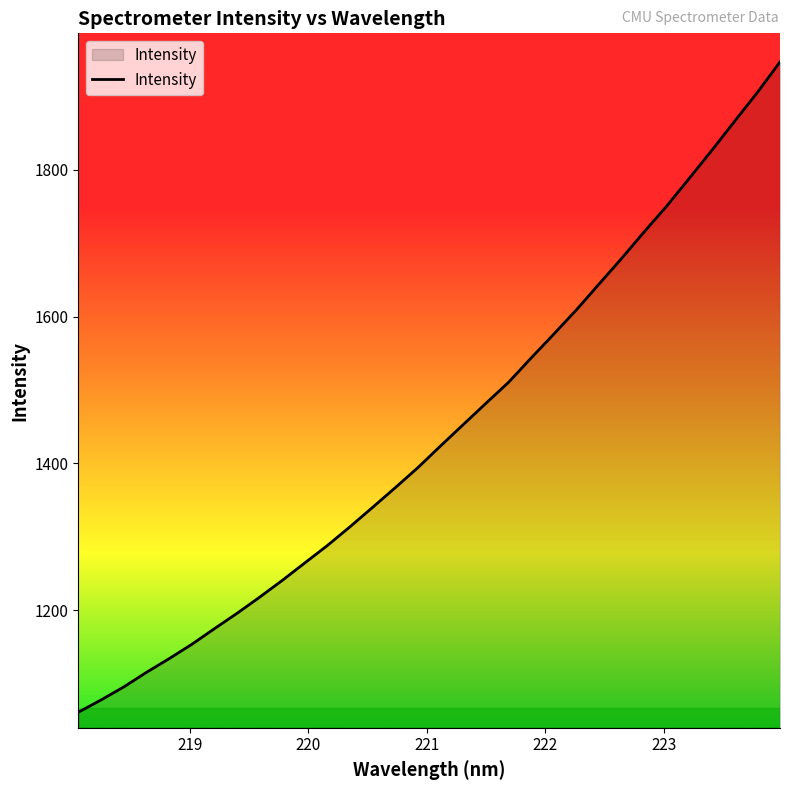

What is the greatest value displayed?

1947.0